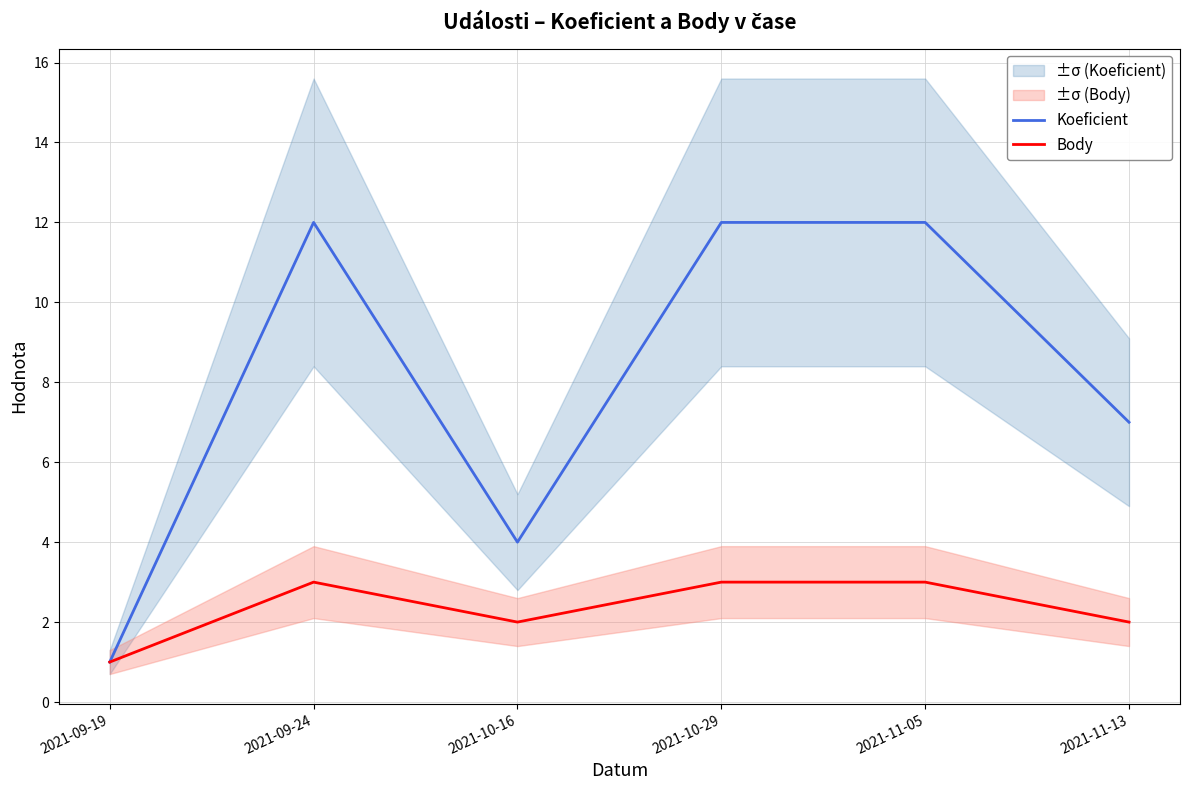

True or false: Koeficient and Body cross at least once.

False